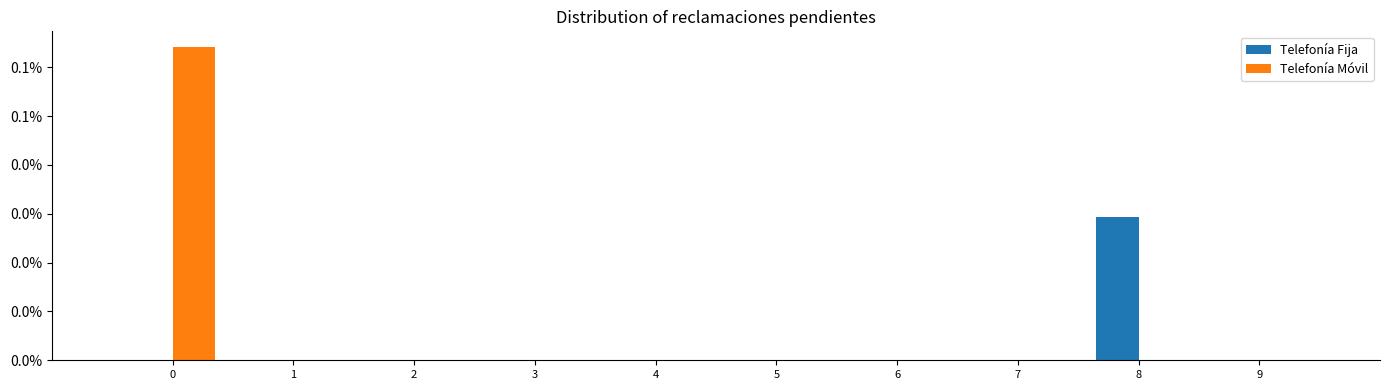

What are all the series names shown in the legend?

Telefonía Fija, Telefonía Móvil